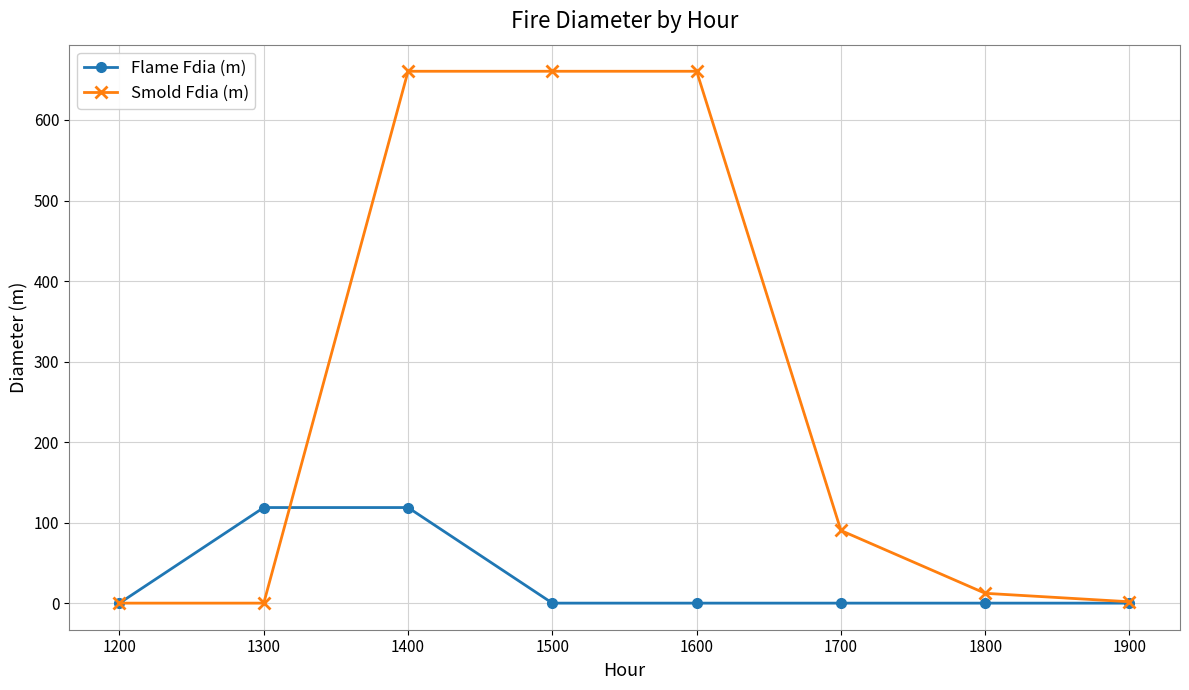

Which series changed the most between 1600 and 1800?

Smold Fdia (m)